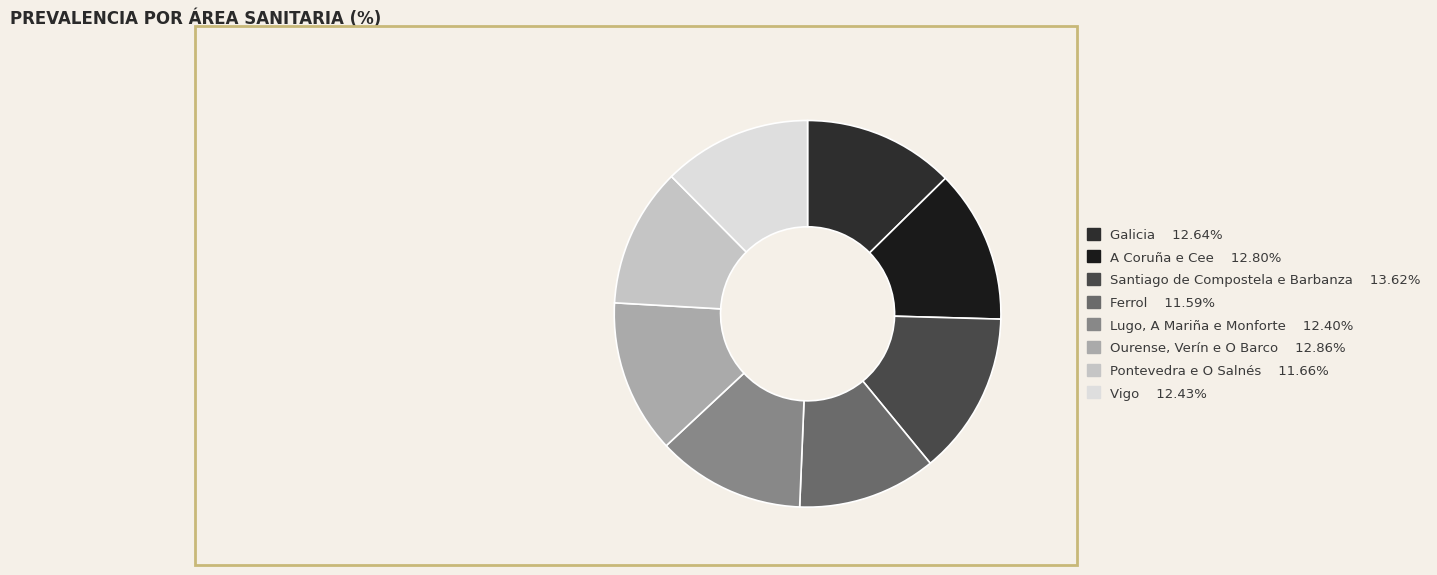

Do Pontevedra e O Salnés and Ferrol together represent more than half of the pie?

No